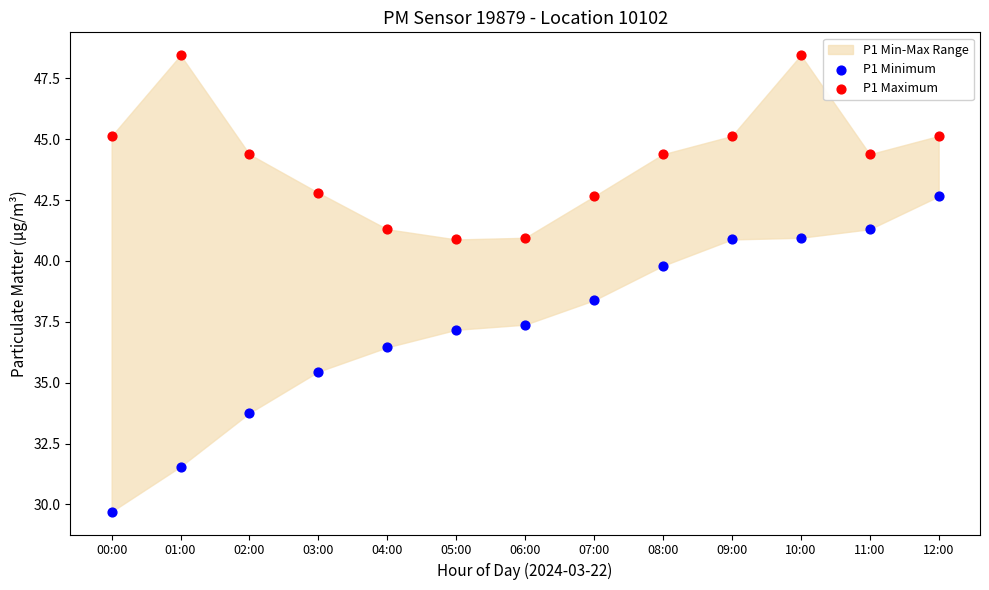

Which series has the widest spread of Y values?

P1 Minimum